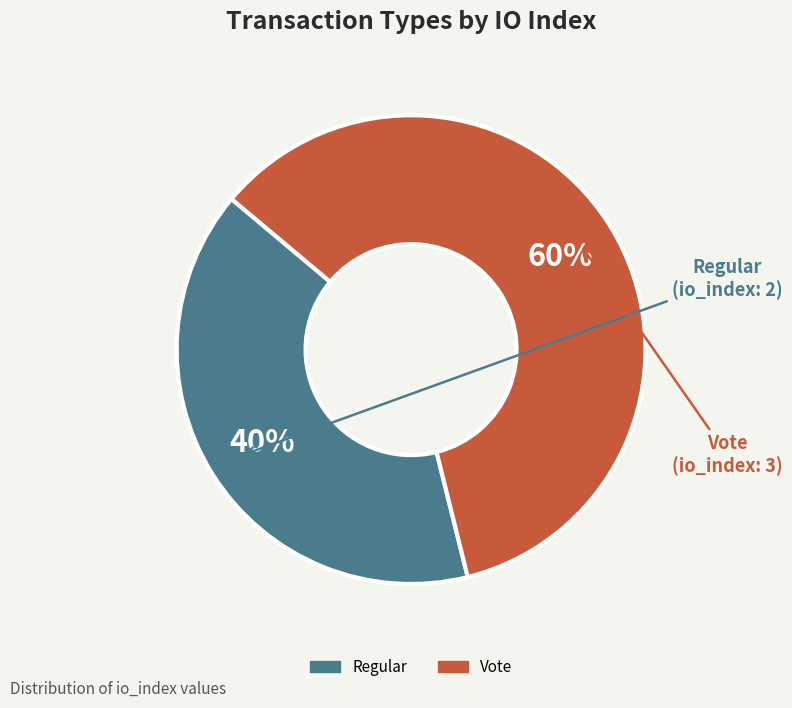

Count the number of slices in the pie.

2